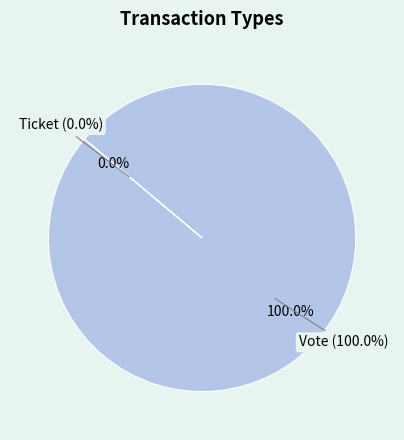

Which has a higher value, Vote or Ticket?

Vote